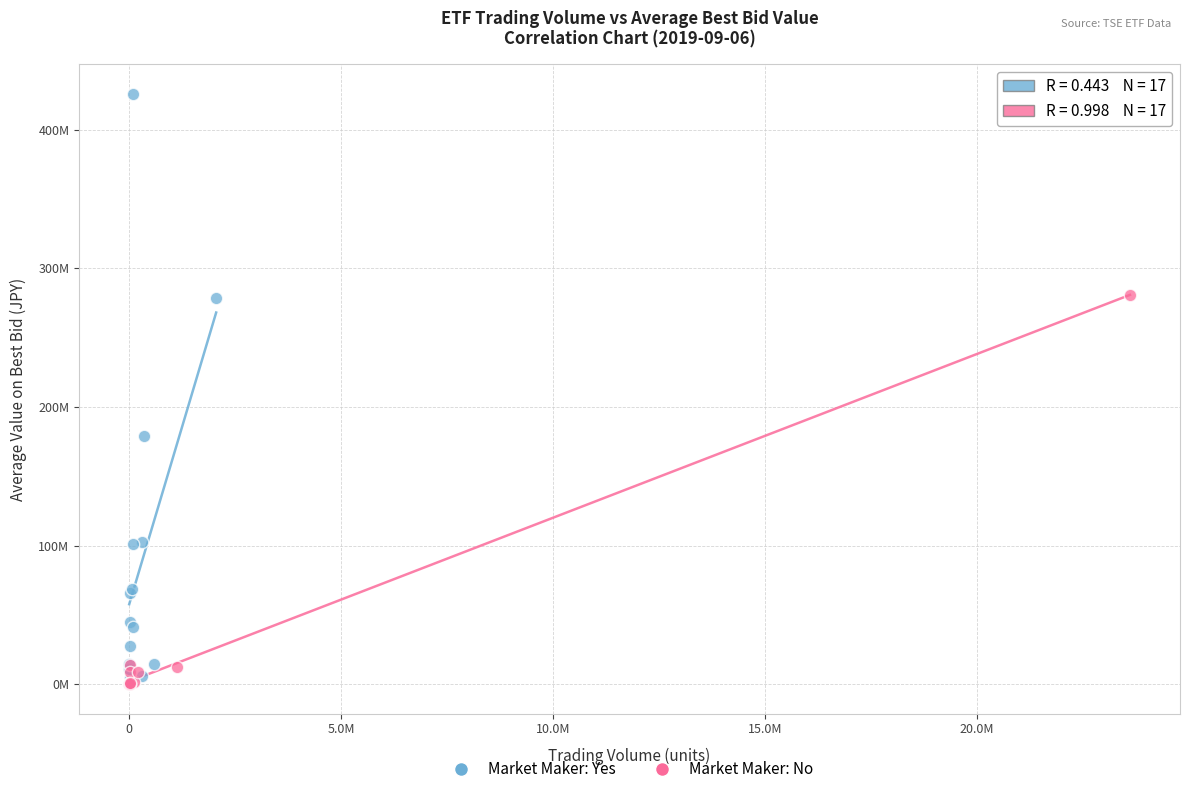

What are all the series names shown in the legend?

Market Maker: Yes, Market Maker: No